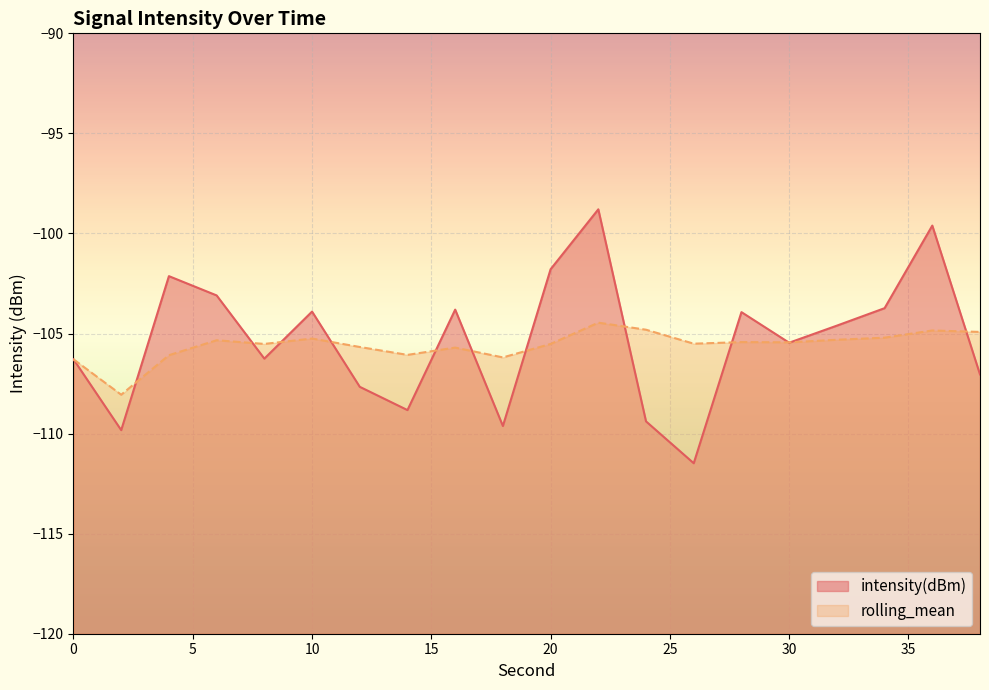

Between 2 and 8, which series saw the biggest shift?

intensity(dBm)